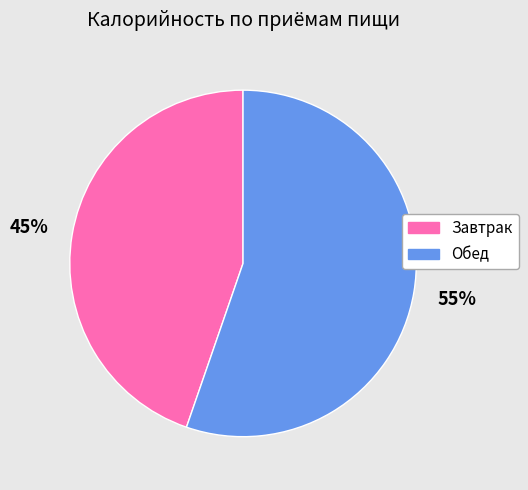

What is the largest slice in the pie chart?

Обед